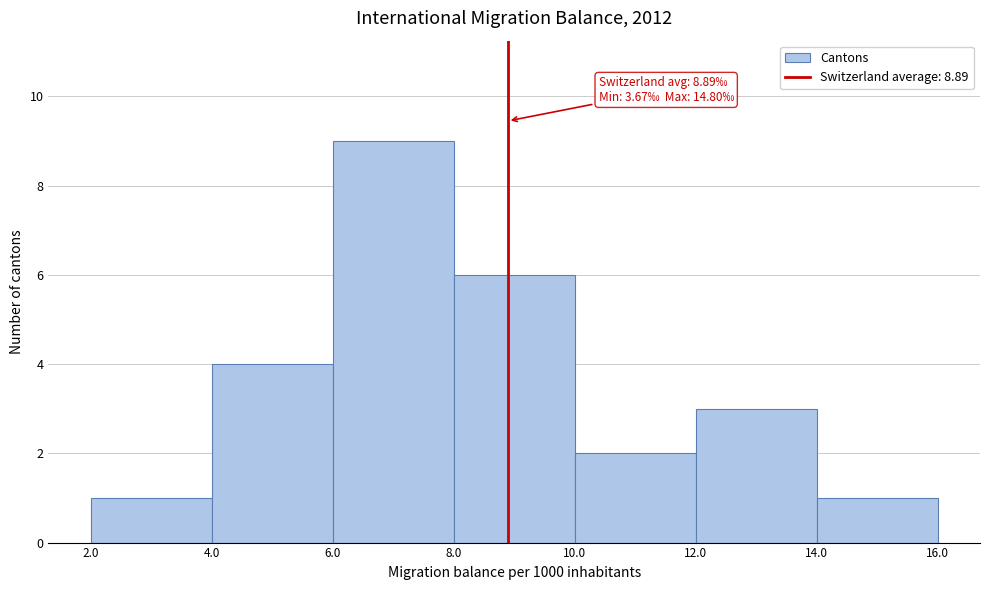

Over which range of the x-axis is the bar tallest?

6.0 to 8.0